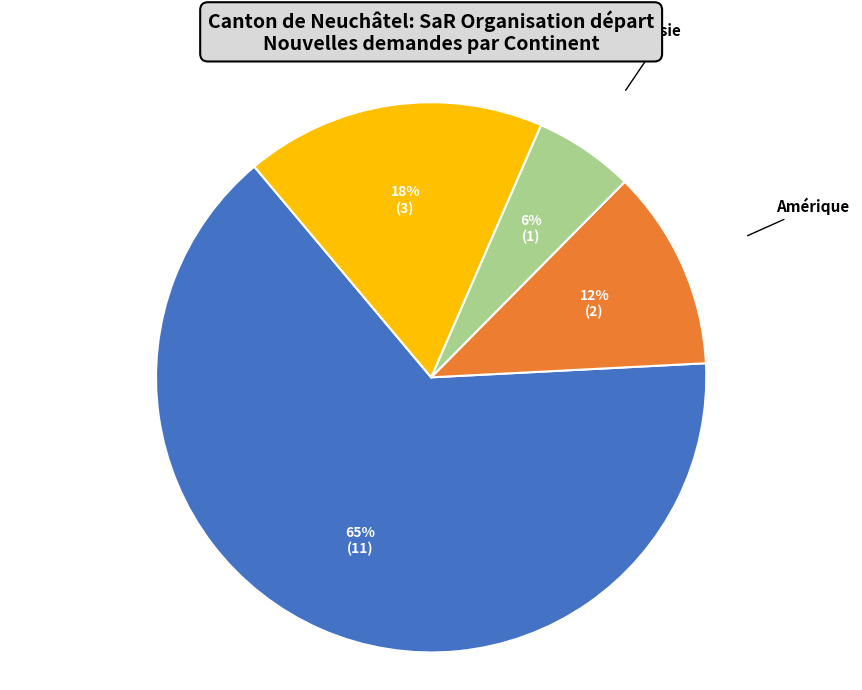

Count the number of slices in the pie.

4